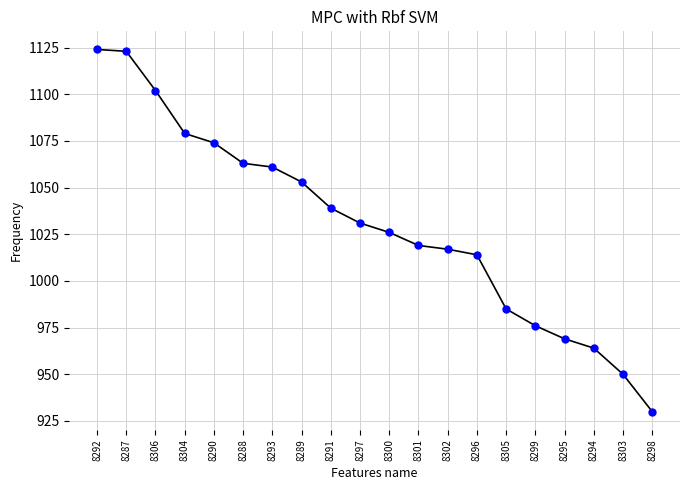

Is it true that the value at 8302 is 1017?

True